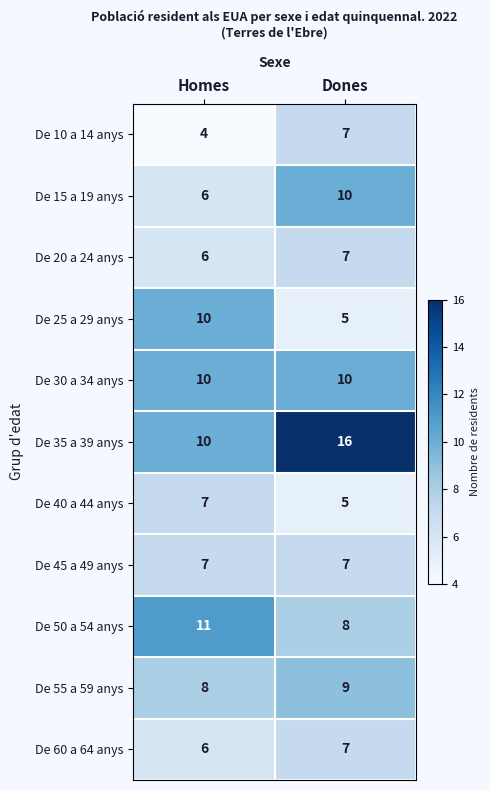

At how many categories does at least one series exceed 14?

1